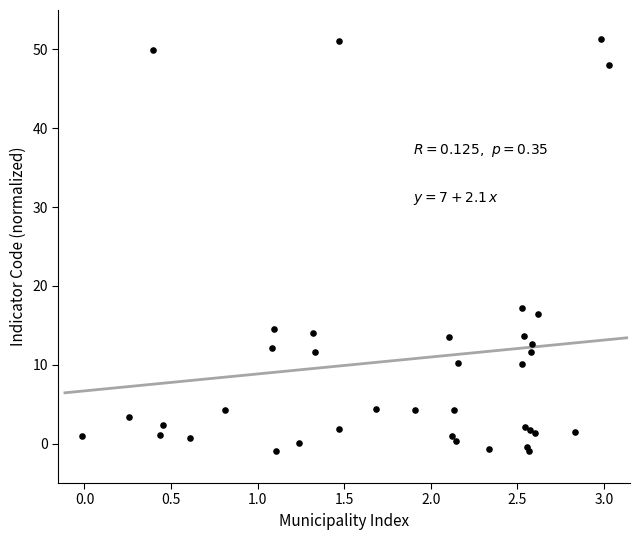

What Y value in the scatter plot is closest to 25?

17.3